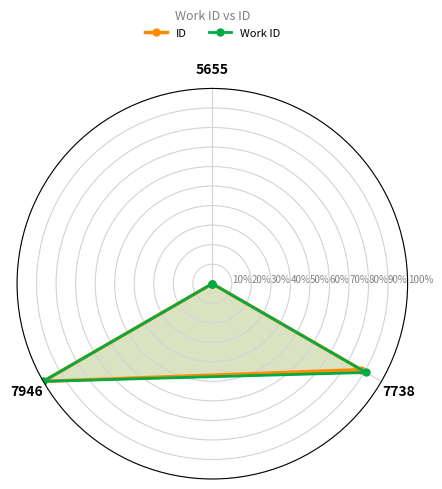

How many positive values does the Work ID series have?

2